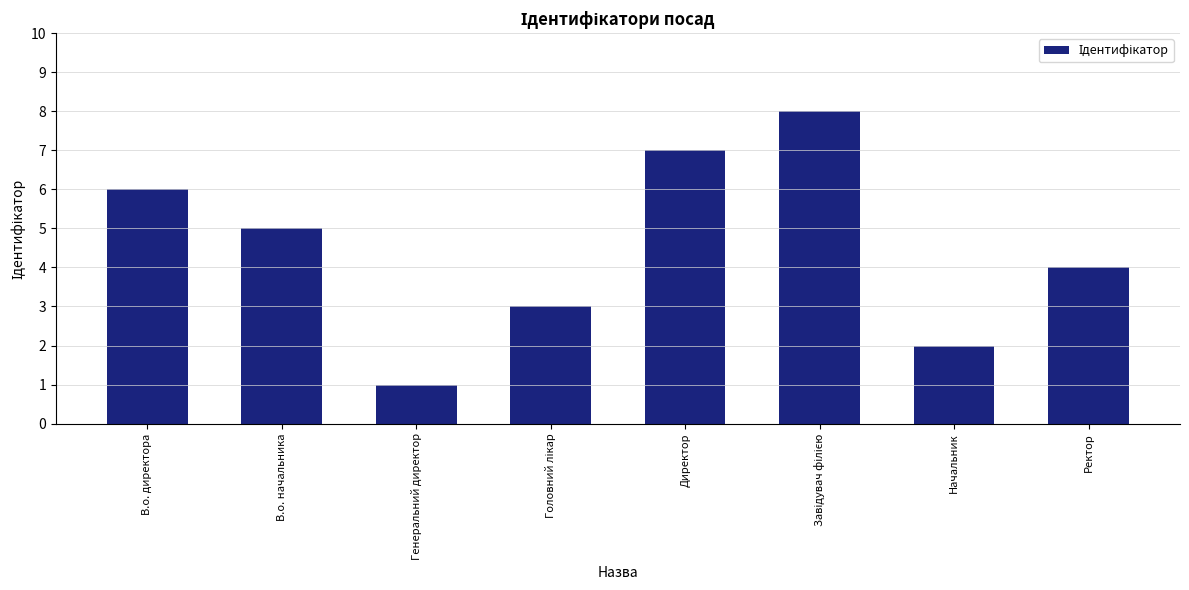

What is the sum of the values at Начальник and В.о. начальника?

7